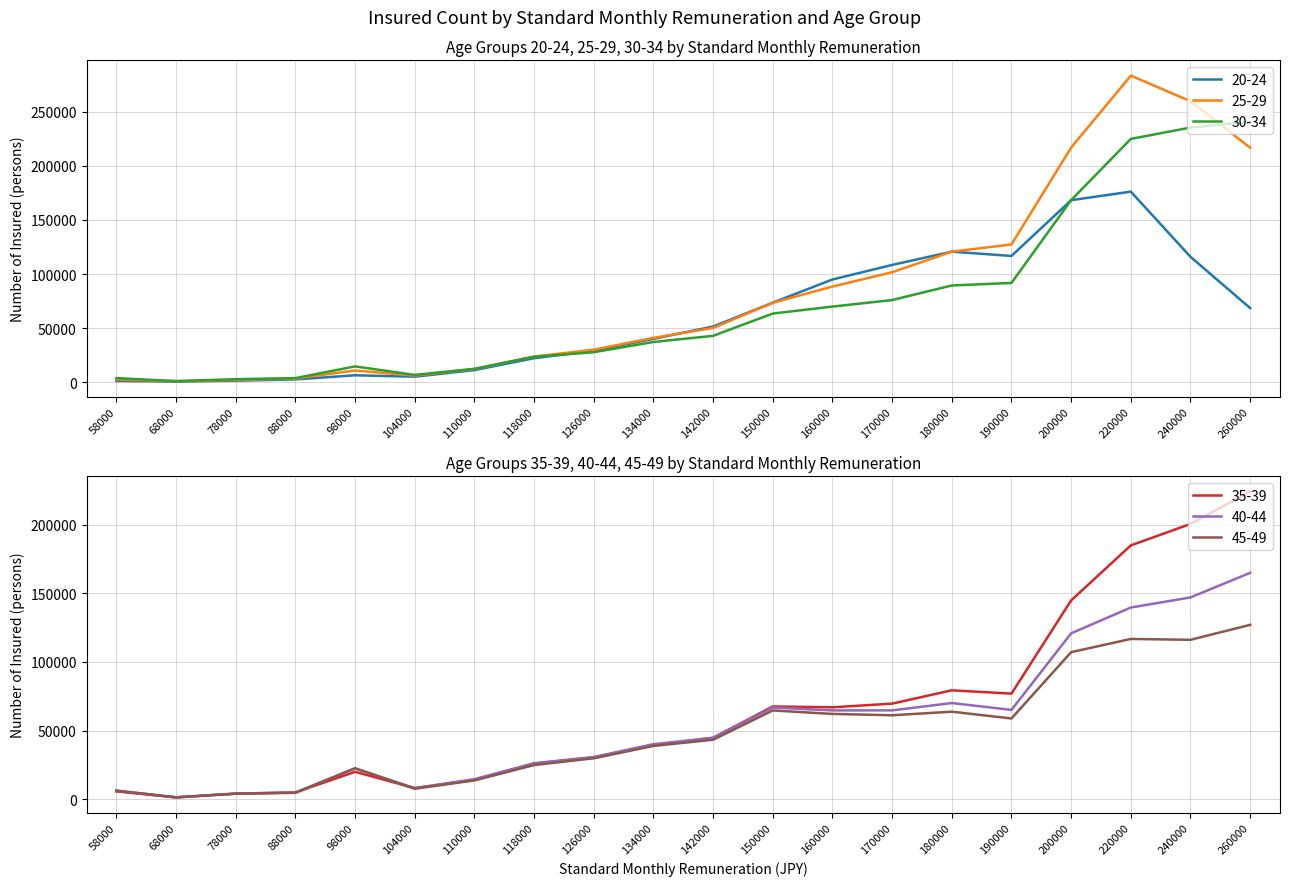

At which category does the chart reach its minimum across all series?

68000